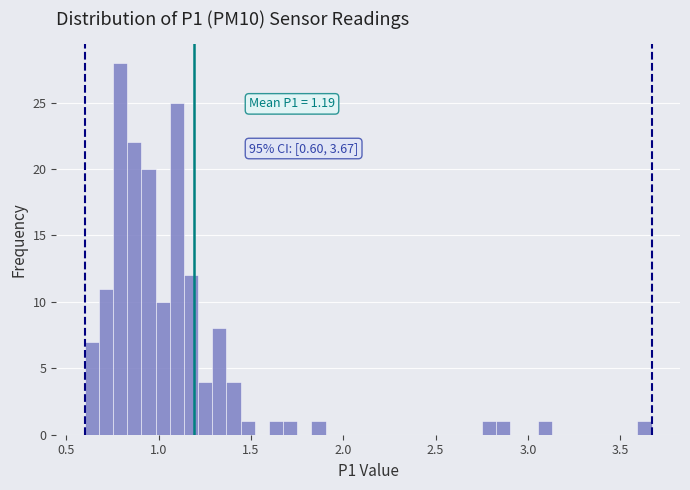

Read against the x-axis, roughly where is the centre of the tallest bar?

0.80